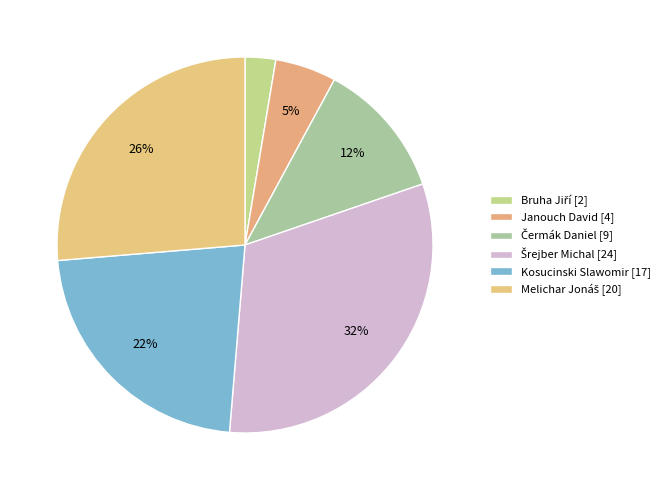

How many segments does this pie chart have?

6